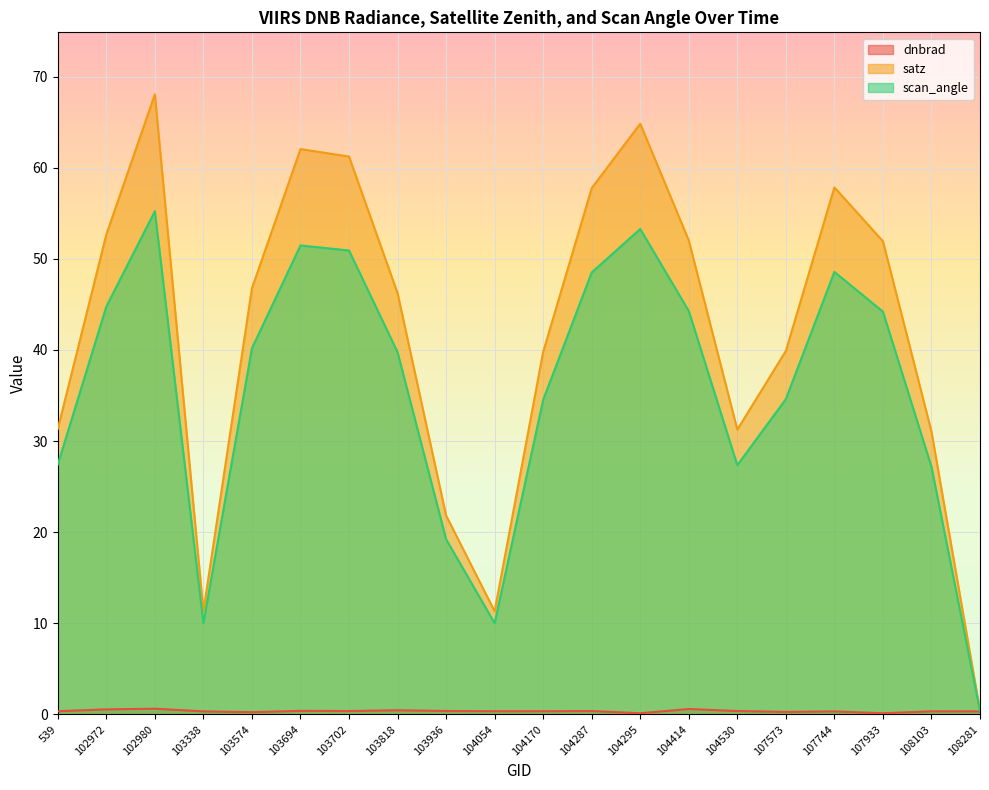

The value of satz at 102972 is 52.7. True or false?

True